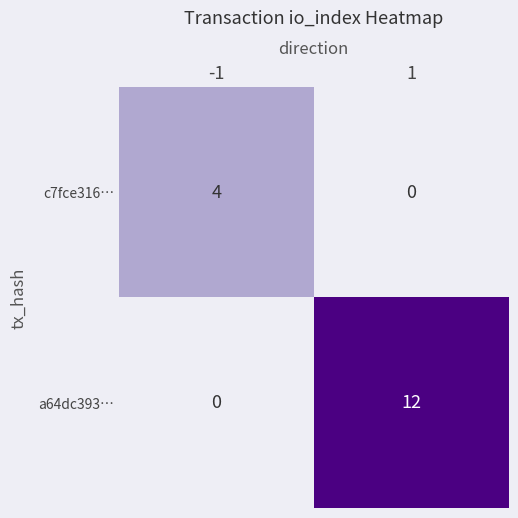

What is the highest value of the c7fce316… series?

4